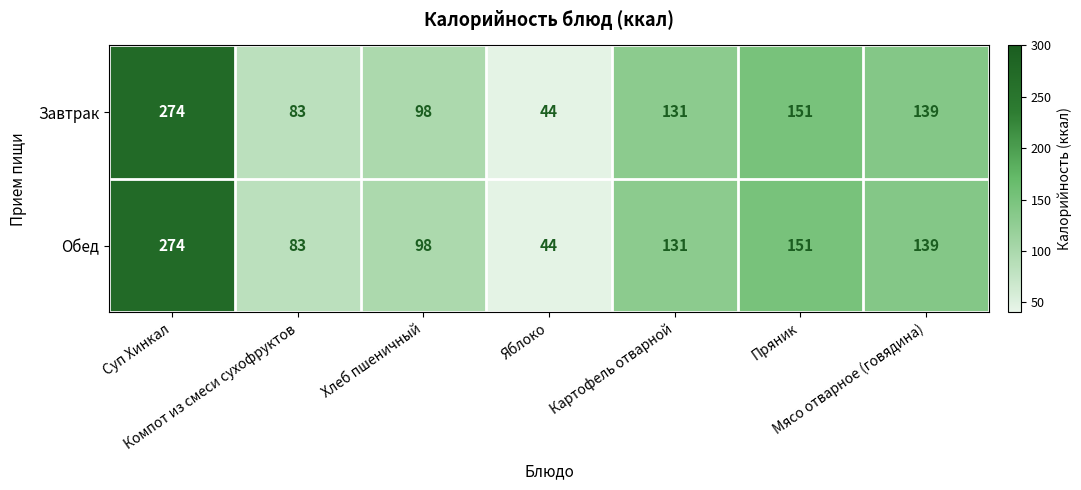

What is the minimum value for Завтрак?

44